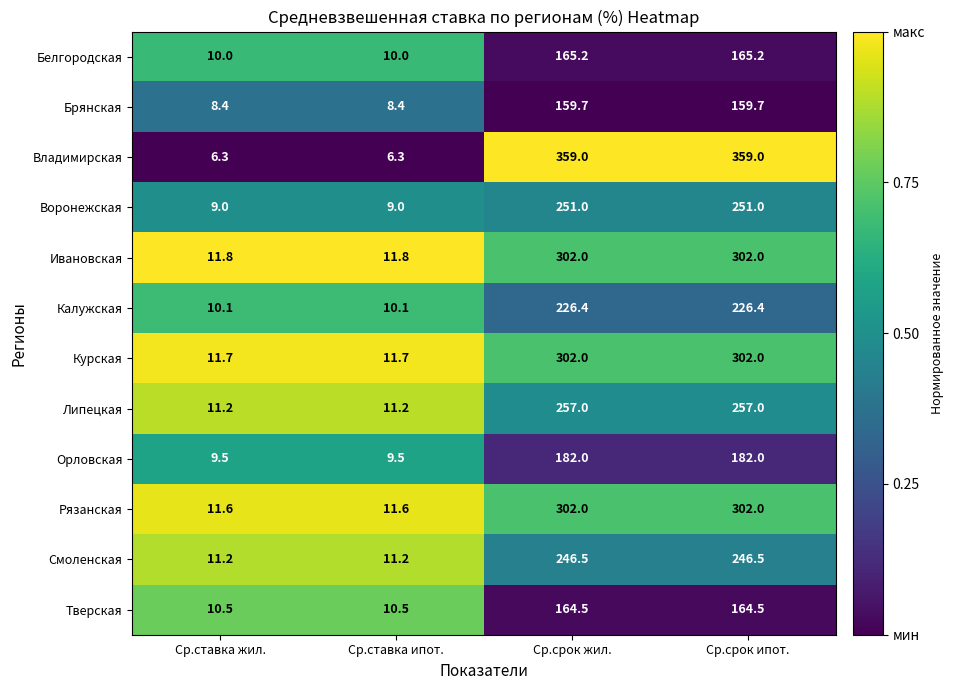

What is the total value across all series at Ср.срок жил.?

2917.3